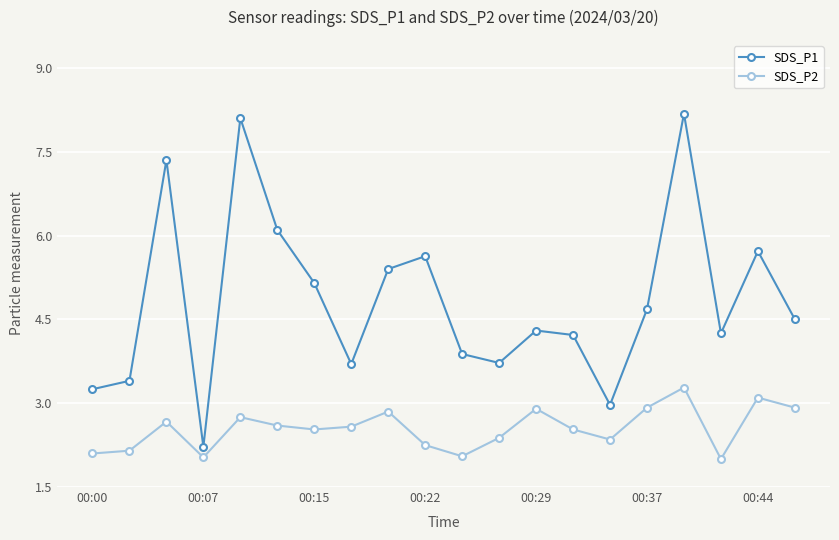

Rank the series by their maximum value, from lowest to highest.

SDS_P2, SDS_P1